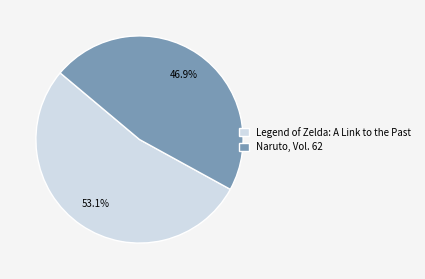

Does any single category account for the majority?

Yes